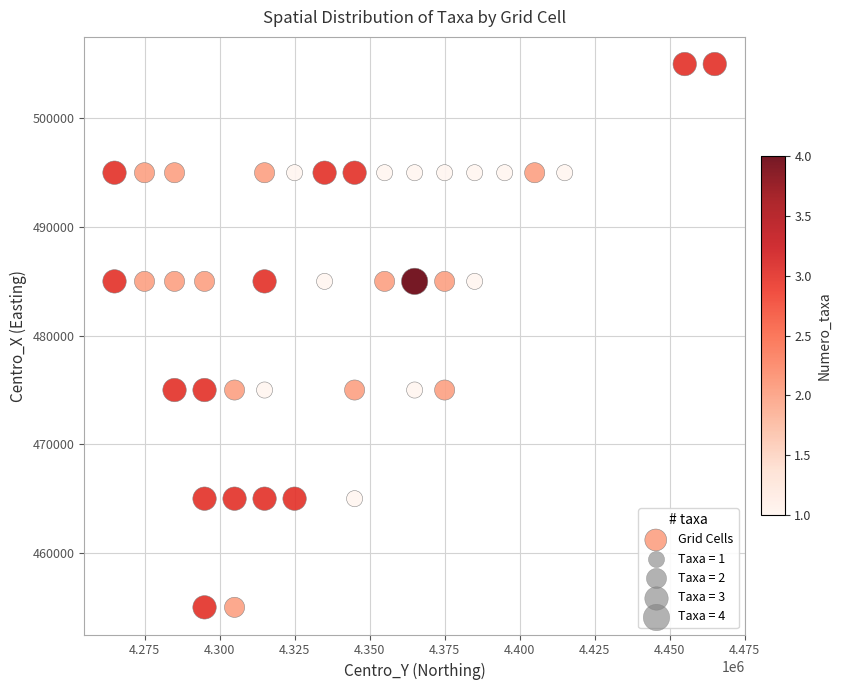

What is the range of Y values (max minus min)?

50000